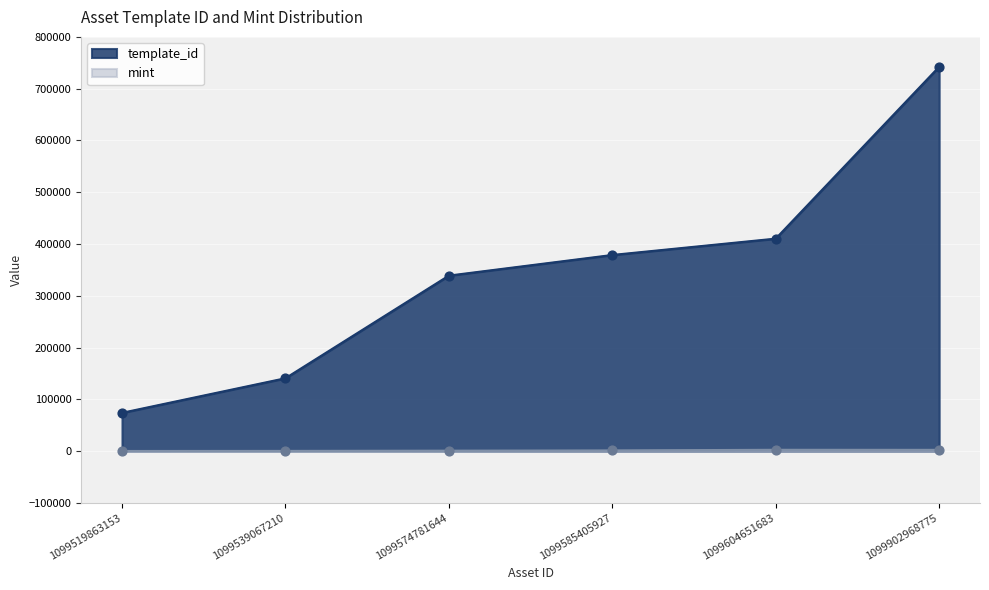

At which category is the sum across all series the highest?

1099902968775